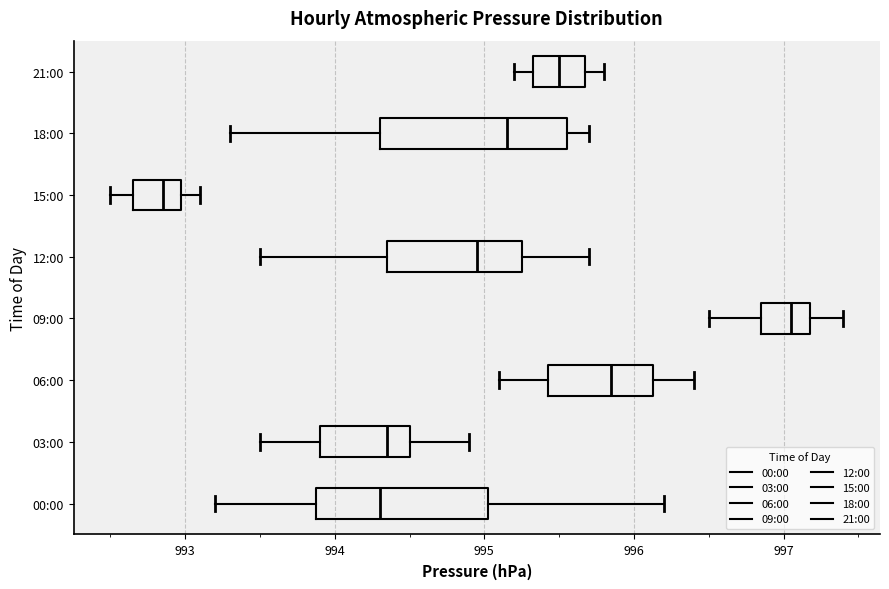

Where is the right edge of the box for 21:00 on the x-axis? The values are not printed on the chart, so give them approximately, as read against the axis.

995.7